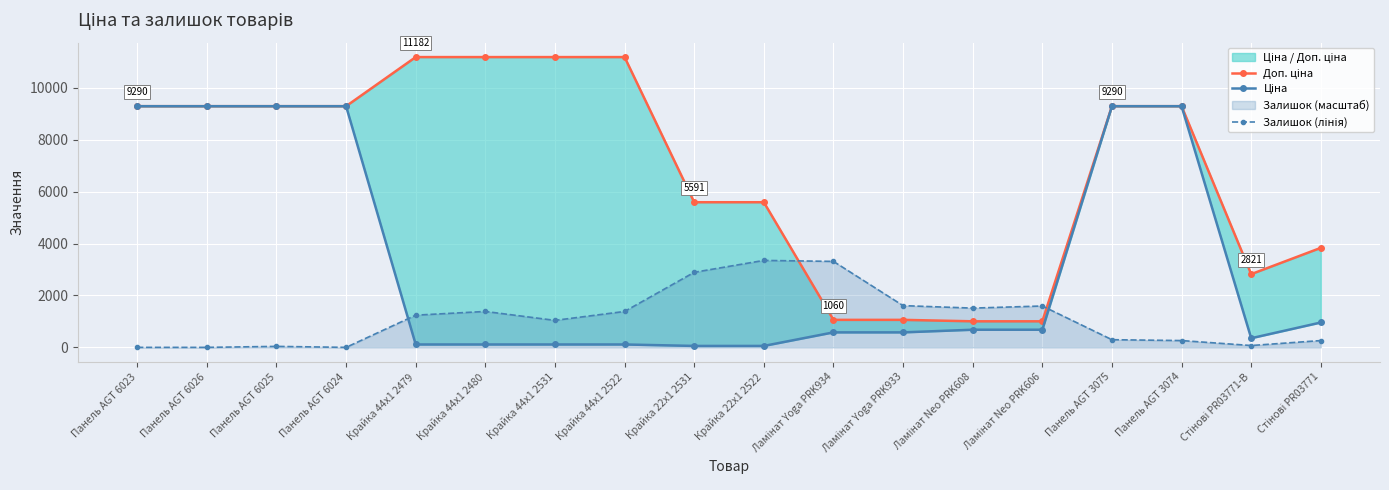

True or false: Залишок (лінія) and Ціна intersect in this chart.

True